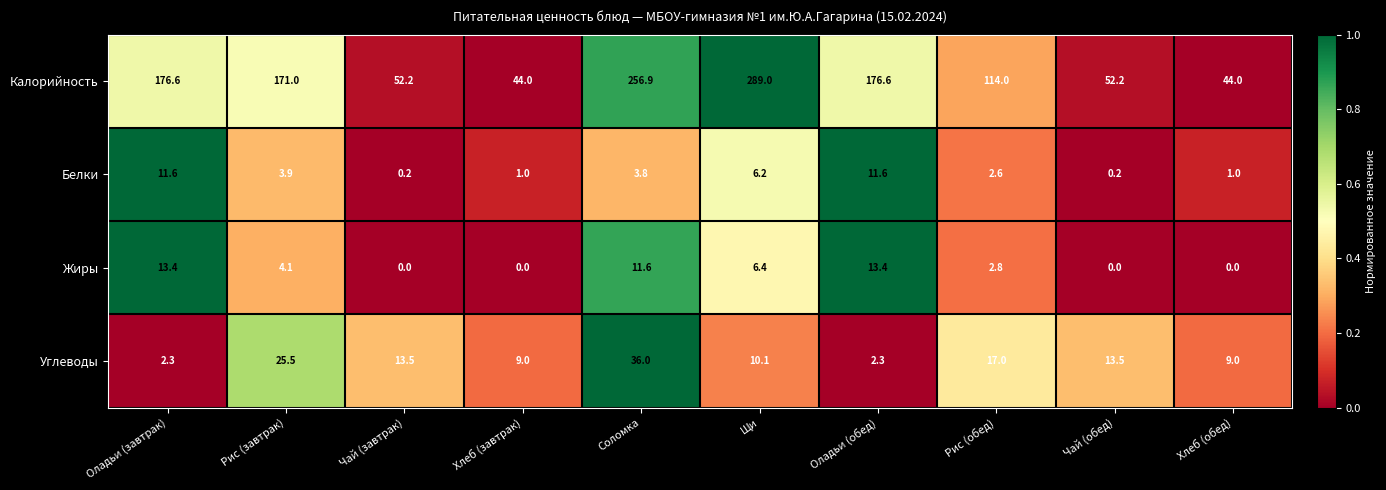

Count the number of categories in the chart.

10